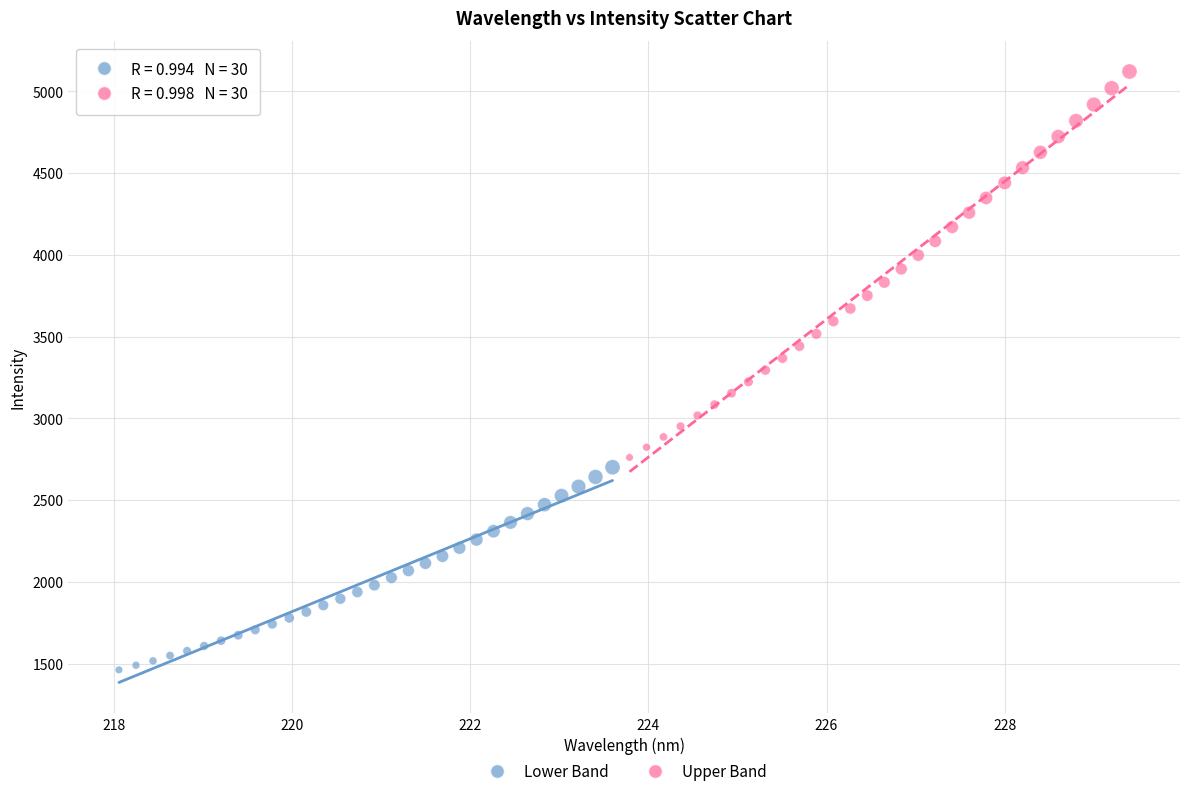

Which series has the widest spread of Y values?

Upper Band